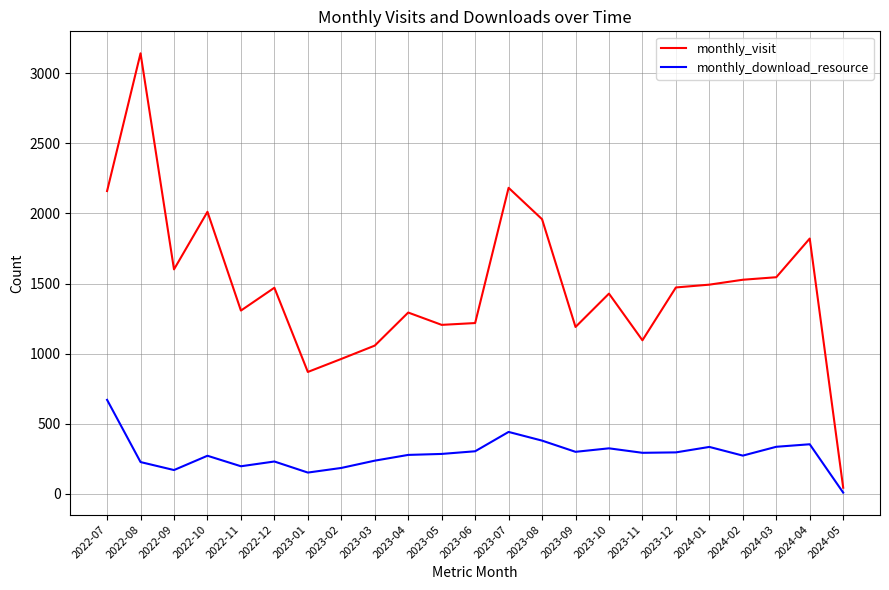

Which series has the largest total across all categories?

monthly_visit